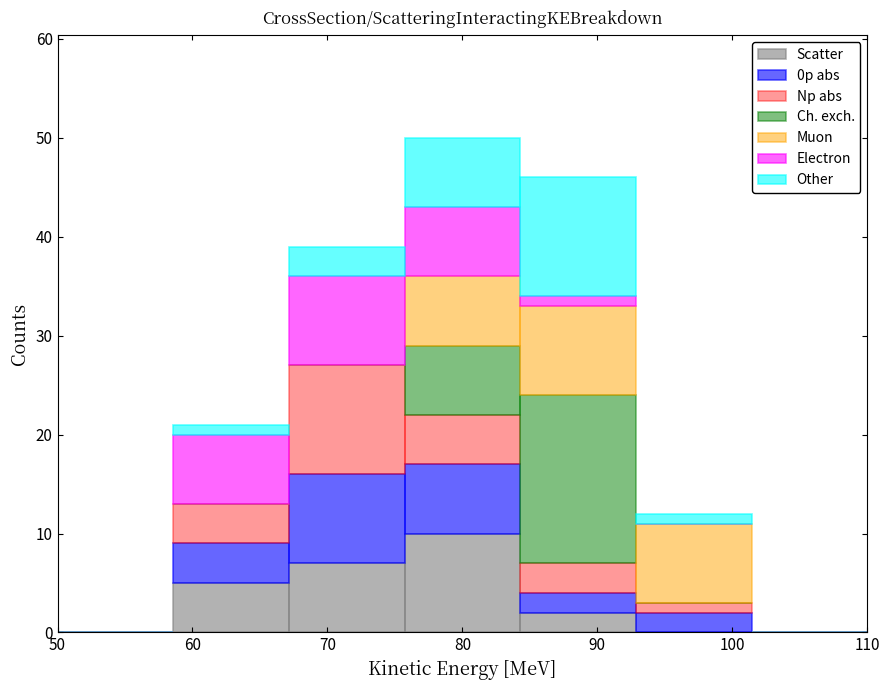

Reading left to right, transcribe this chart: for each stacked bar, give the range it covers on the x-axis and its total height. Neither the bar edges nor the heights are printed on the chart, so give them approximately, as read against the axes.

50 to 59: 0
59 to 67: 21
67 to 76: 39
76 to 84: 50
84 to 93: 46
93 to 101: 12
101 to 110: 0